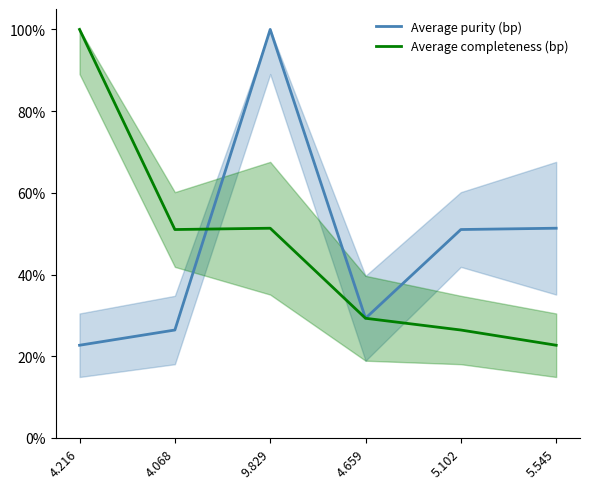

At which category is the sum across all series the highest?

9.829